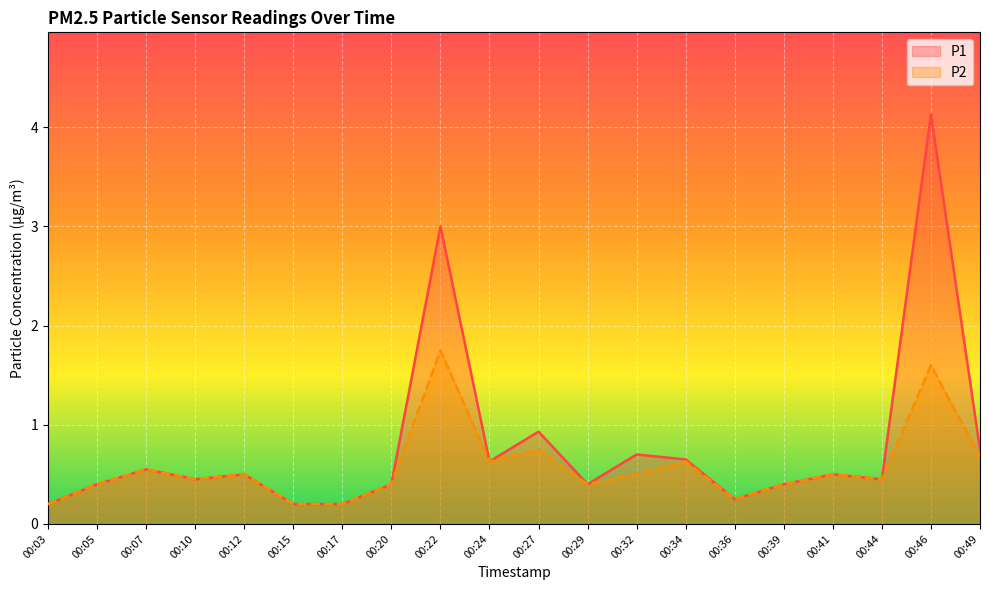

Rank the series by their maximum value, from highest to lowest.

P1, P2